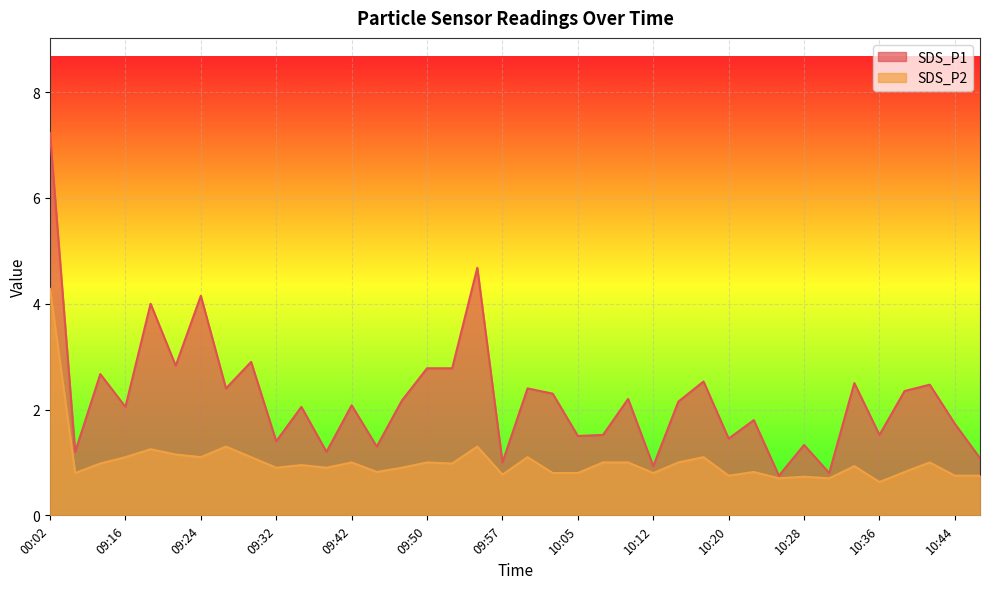

Which series has the largest total across all categories?

SDS_P1